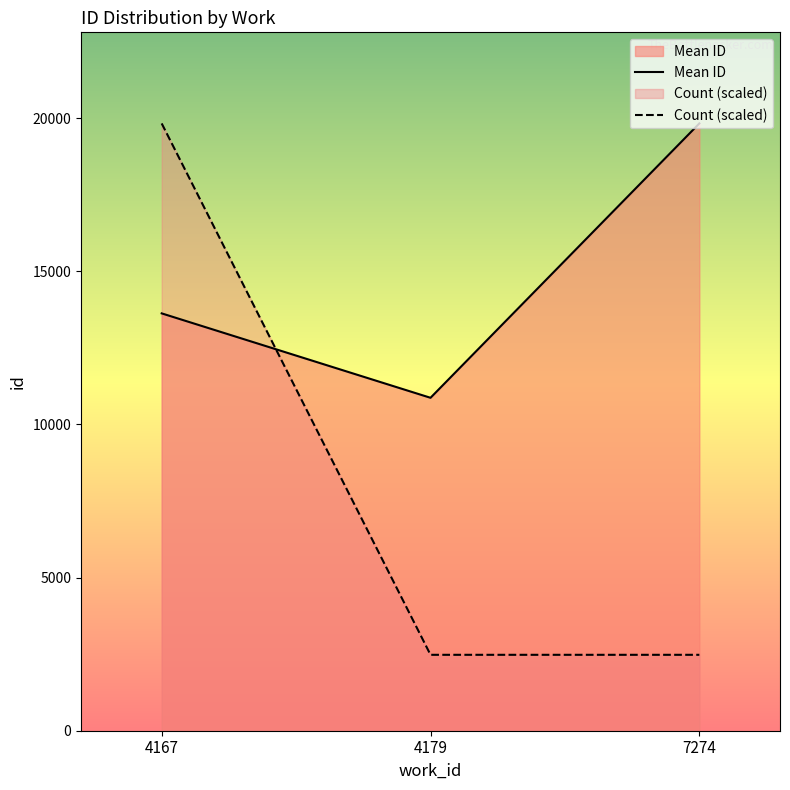

What is the spread (max minus min) of values at 7274?

17346.0